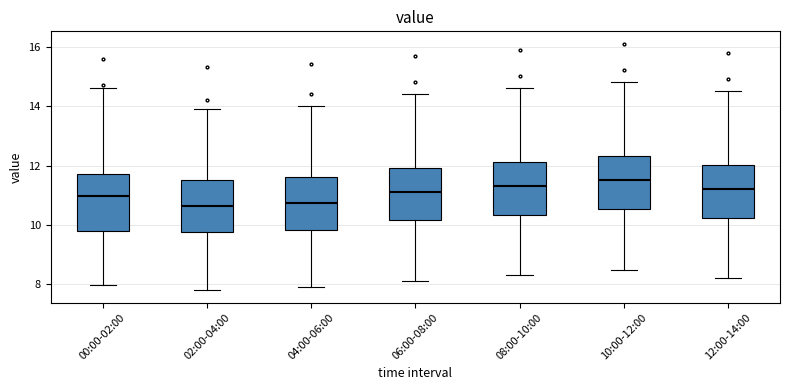

Reading left to right, read every box against the y-axis: the position of its median line, the range the box covers, and the ends of its whiskers. The values are not printed on the chart, so give them approximately, as read against the axis.

00:00-02:00: median 11.0, box 9.8 to 11.8, whiskers 8.0 to 14.6
02:00-04:00: median 10.6, box 9.8 to 11.6, whiskers 7.8 to 14.0
04:00-06:00: median 10.8, box 9.8 to 11.6, whiskers 8.0 to 14.0
06:00-08:00: median 11.2, box 10.2 to 12.0, whiskers 8.2 to 14.4
08:00-10:00: median 11.4, box 10.4 to 12.2, whiskers 8.4 to 14.6
10:00-12:00: median 11.6, box 10.6 to 12.4, whiskers 8.6 to 14.8
12:00-14:00: median 11.2, box 10.2 to 12.0, whiskers 8.2 to 14.6